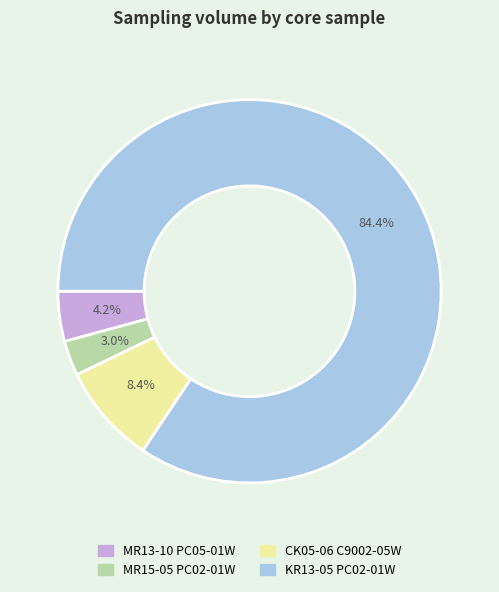

How many segments does this pie chart have?

4